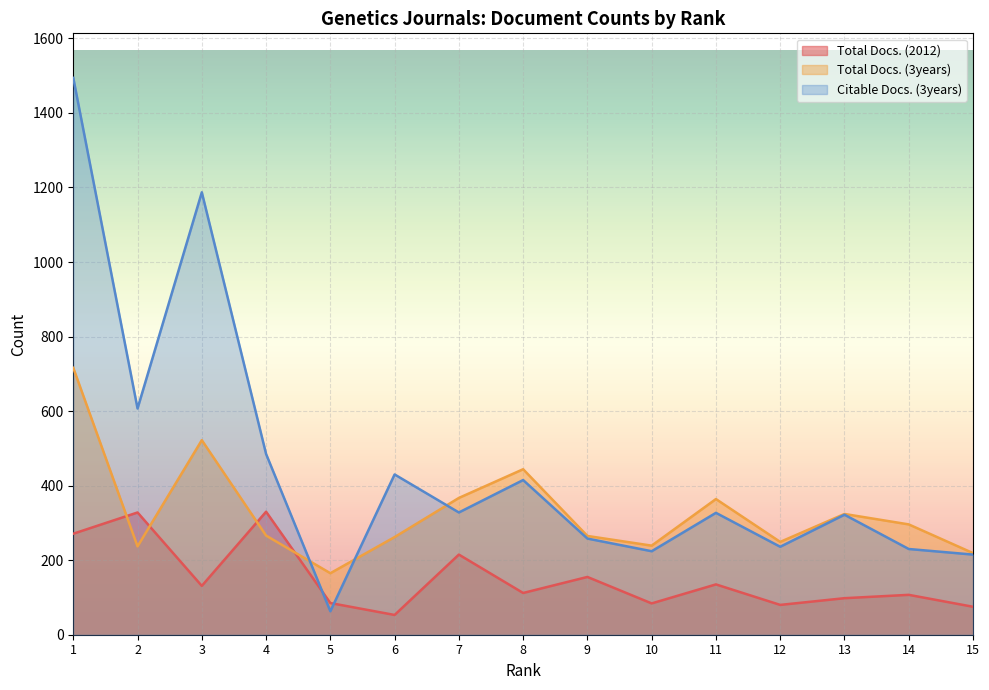

What is the sum of all Total Docs. (2012) values?

2259